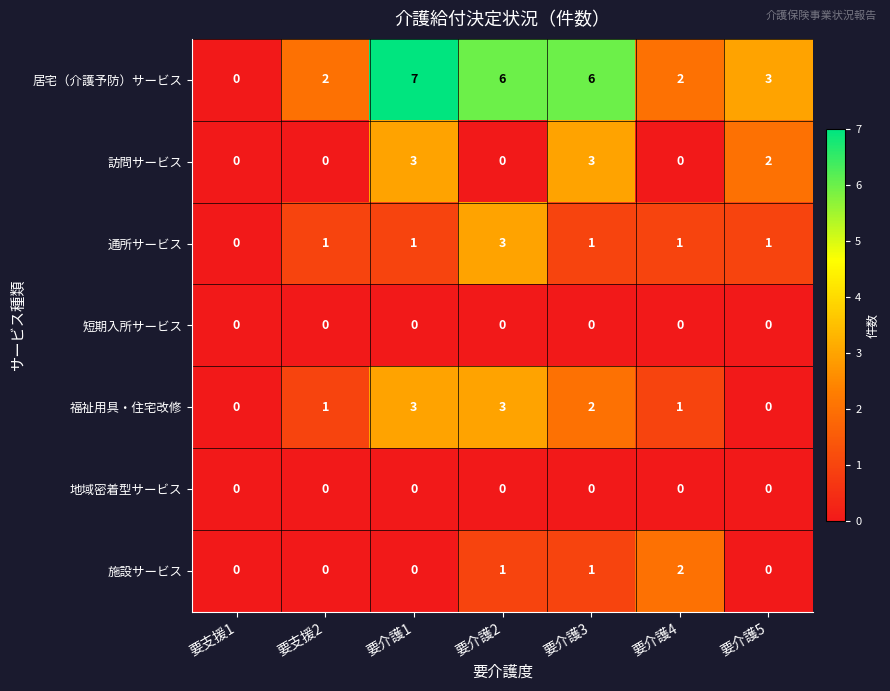

The value of 居宅（介護予防）サービス at 要介護1 is 7. True or false?

True